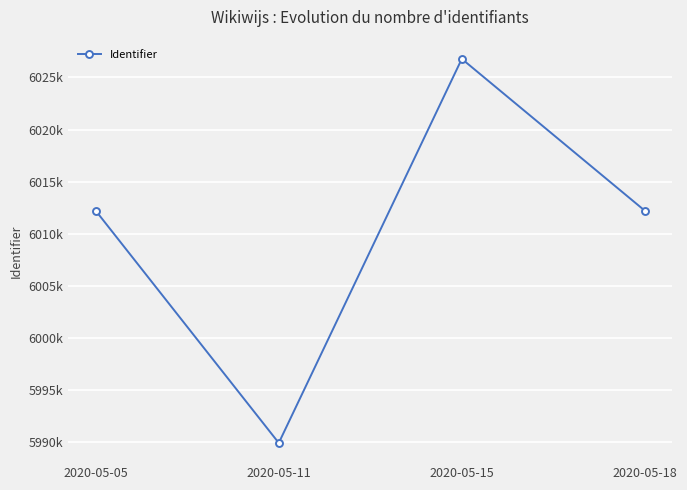

Is this an area chart (filled region under the line)?

No